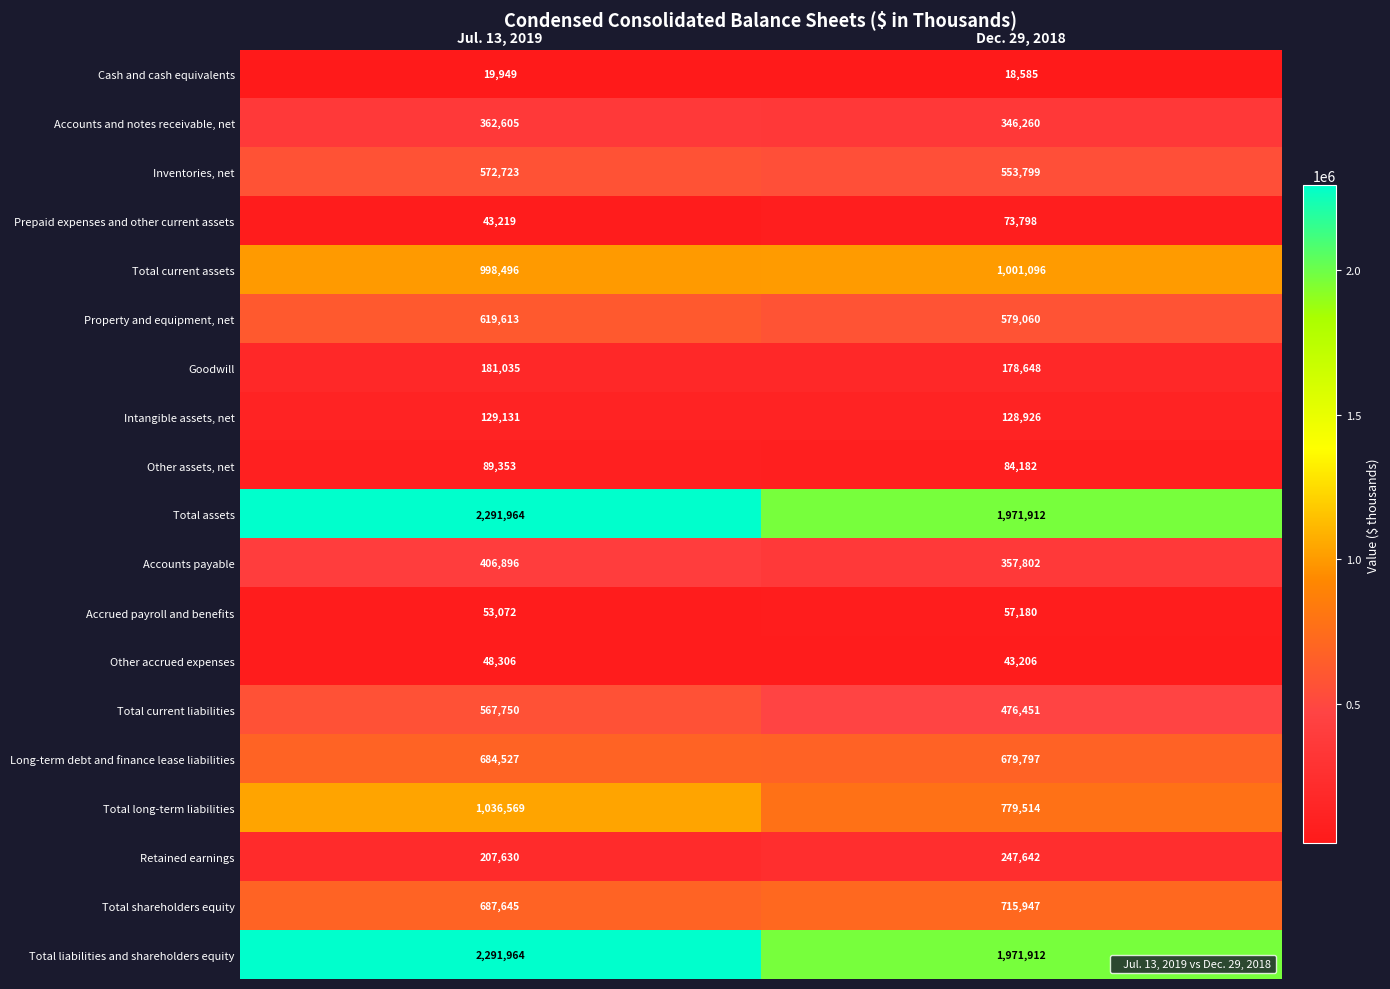

What is the spread (max minus min) of values at Dec. 29, 2018?

1953327